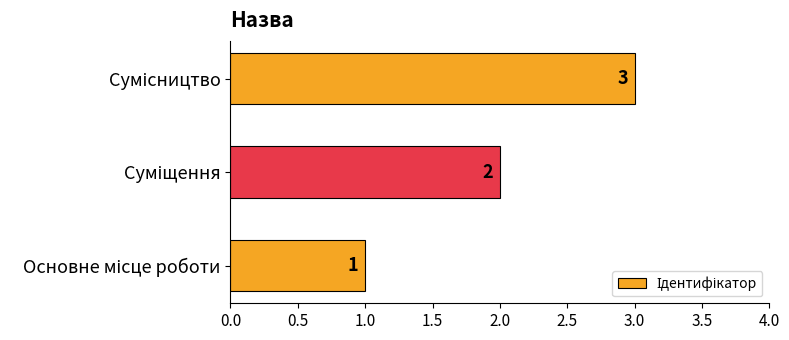

How many values are below 2?

1